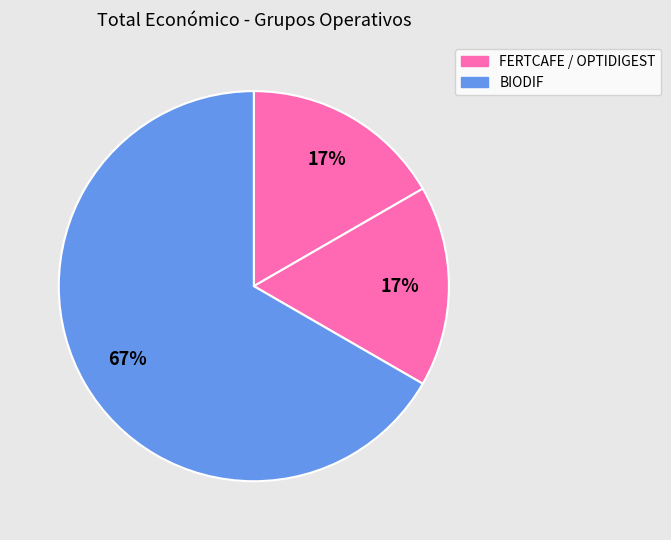

Count the number of slices in the pie.

3